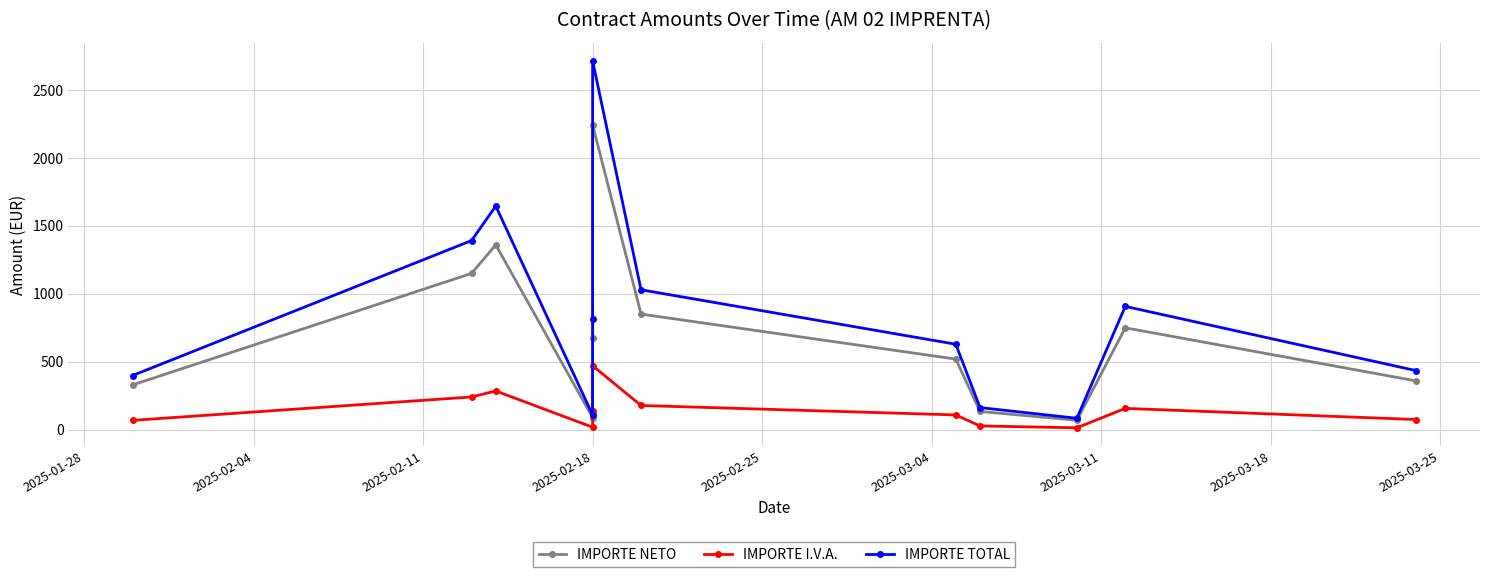

What are all the series names shown in the legend?

IMPORTE NETO, IMPORTE I.V.A., IMPORTE TOTAL